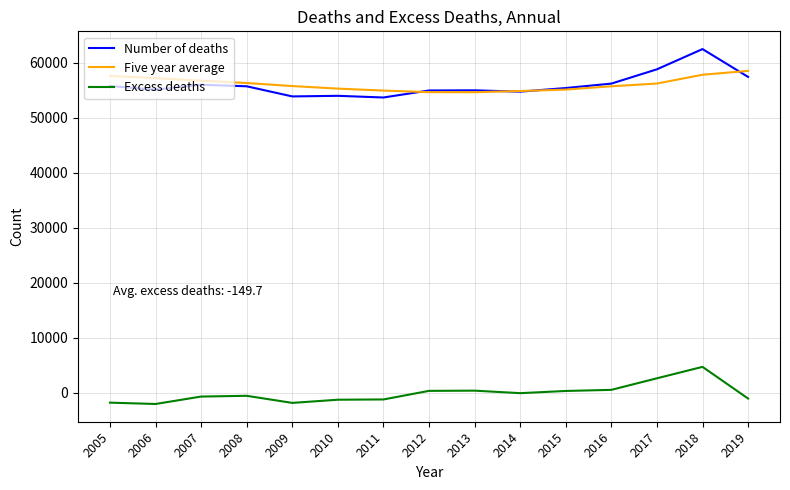

The Number of deaths series shows 17851.0 at 2016. True or false?

False